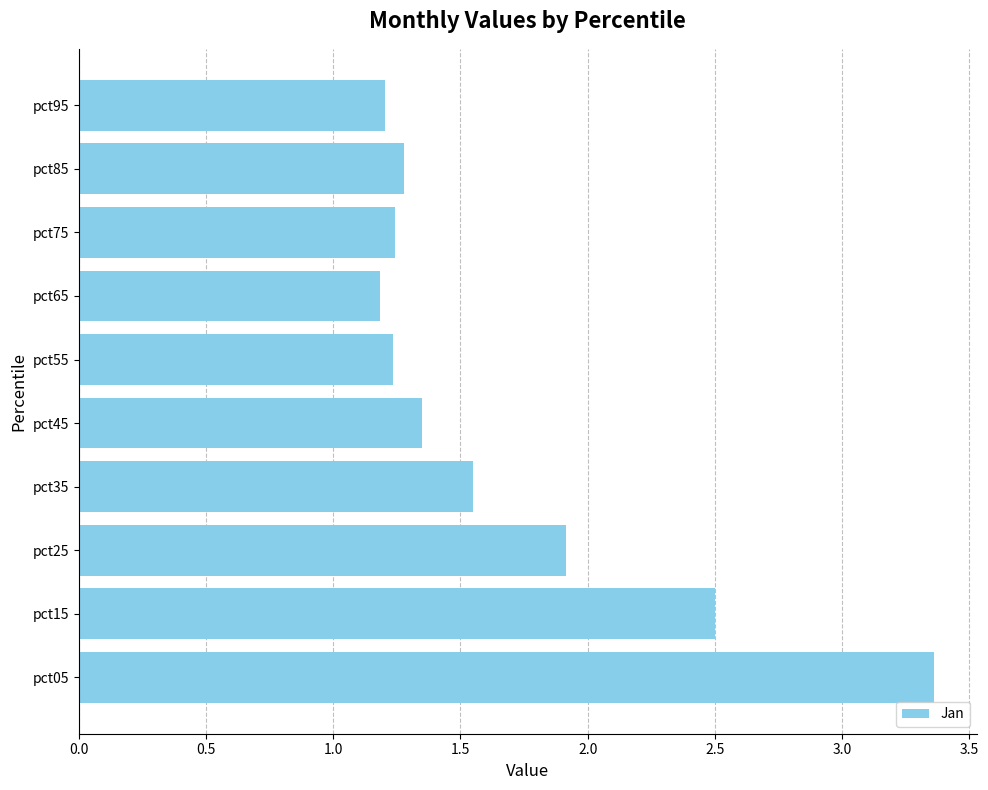

At which label is the value closest to 2?

pct25